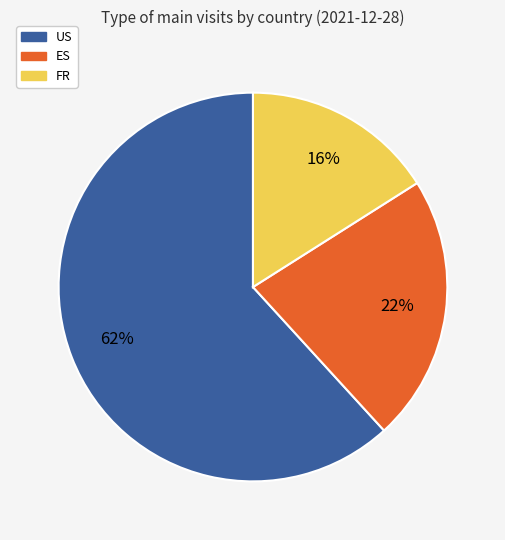

Which slice represents more than half of the pie?

US